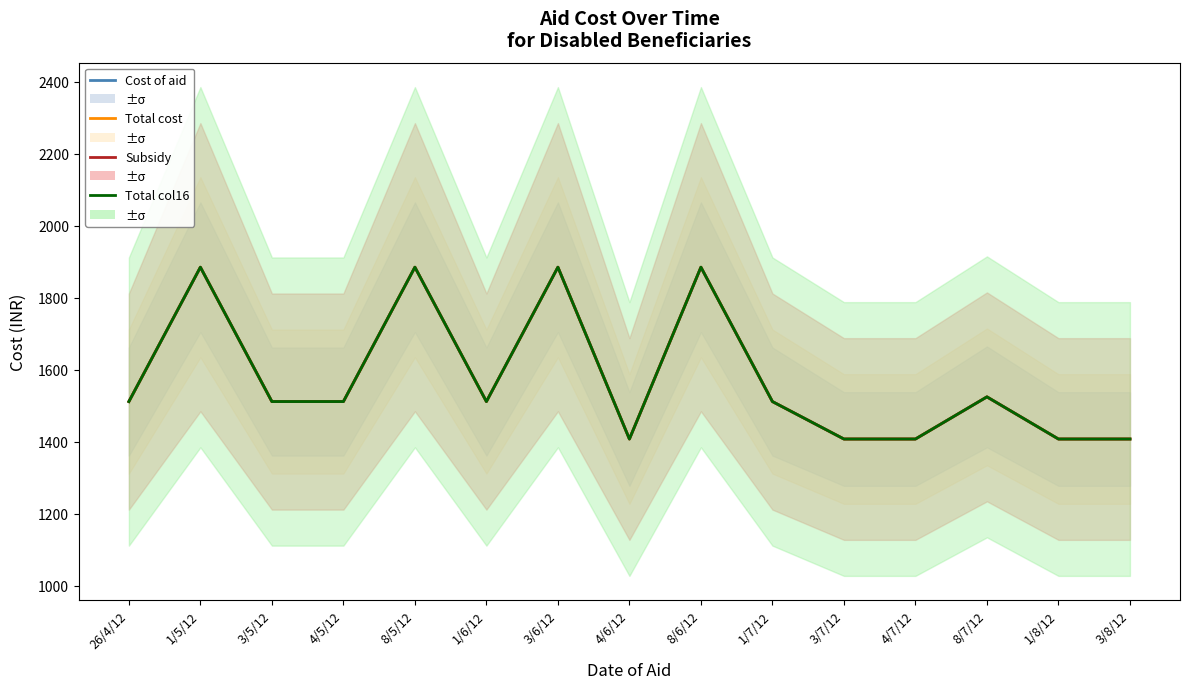

What is the maximum value shown in the chart?

1885